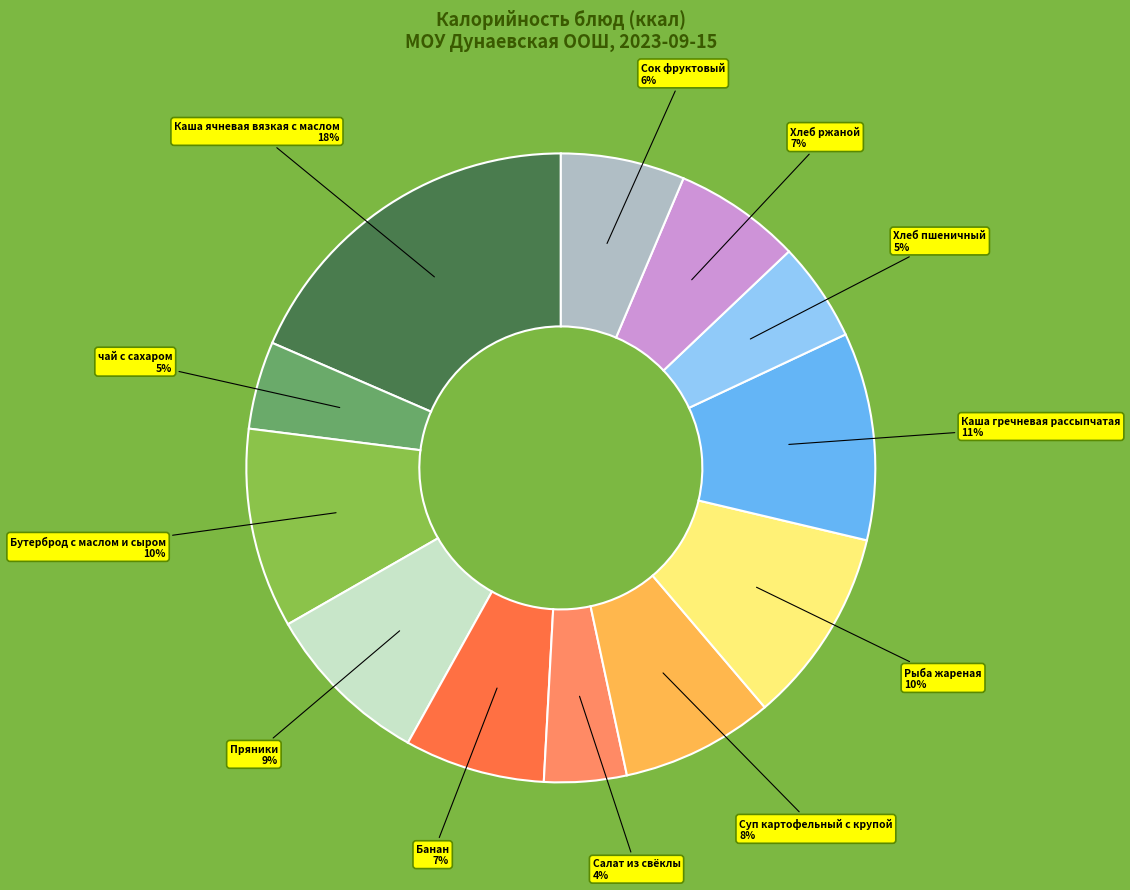

Is there any slice that represents more than half of the pie?

No